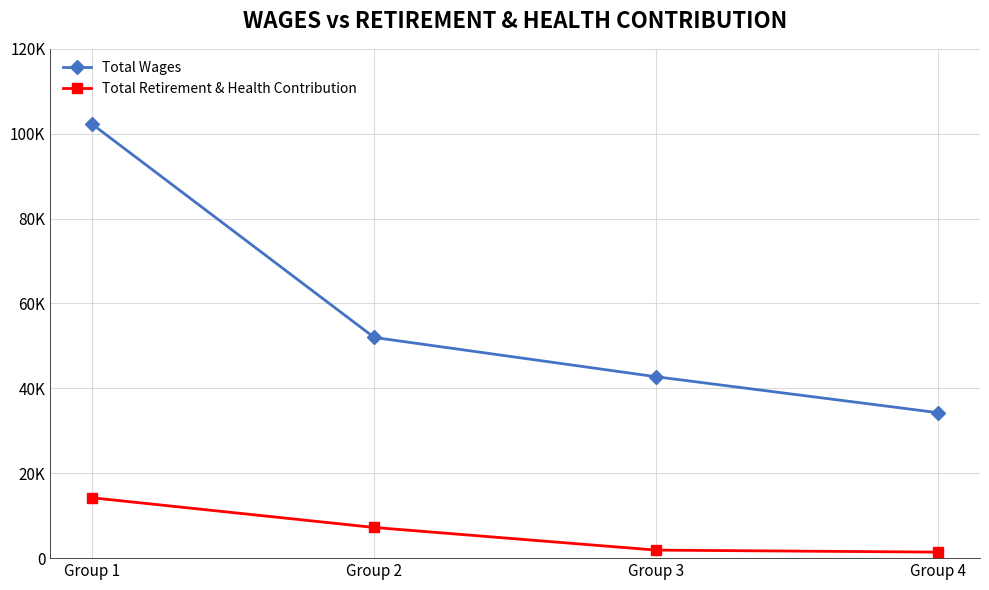

List the labels in order of Total Wages value, smallest first.

Group 4, Group 3, Group 2, Group 1